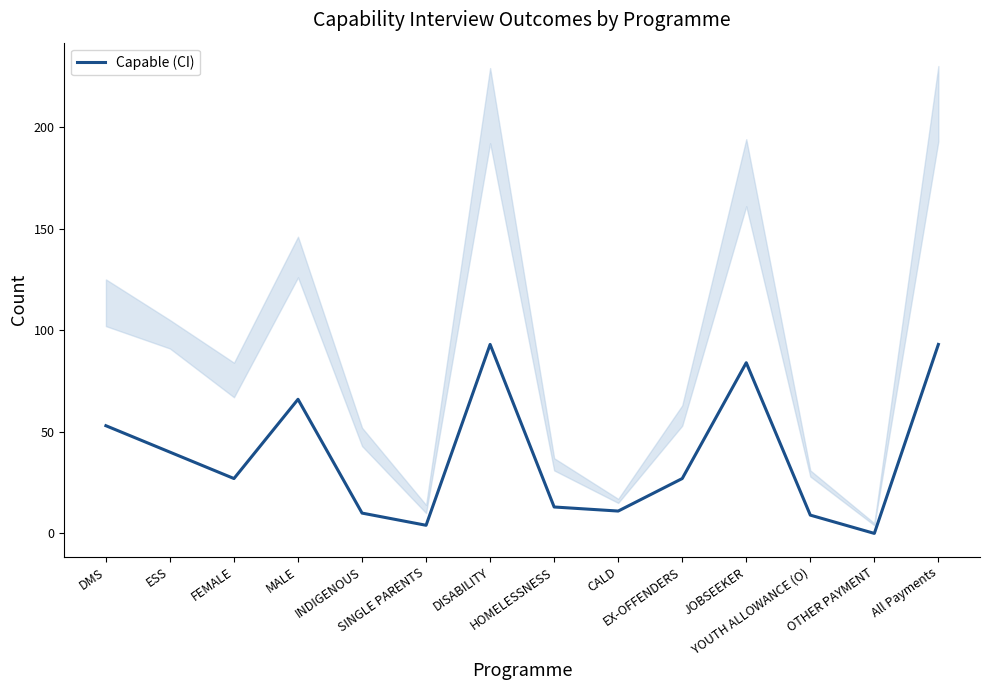

Which label corresponds to the smallest value in the chart?

OTHER PAYMENT